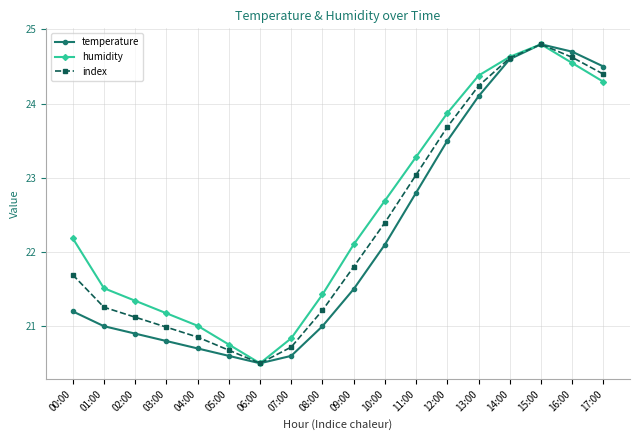

What is the minimum value for humidity?

20.5